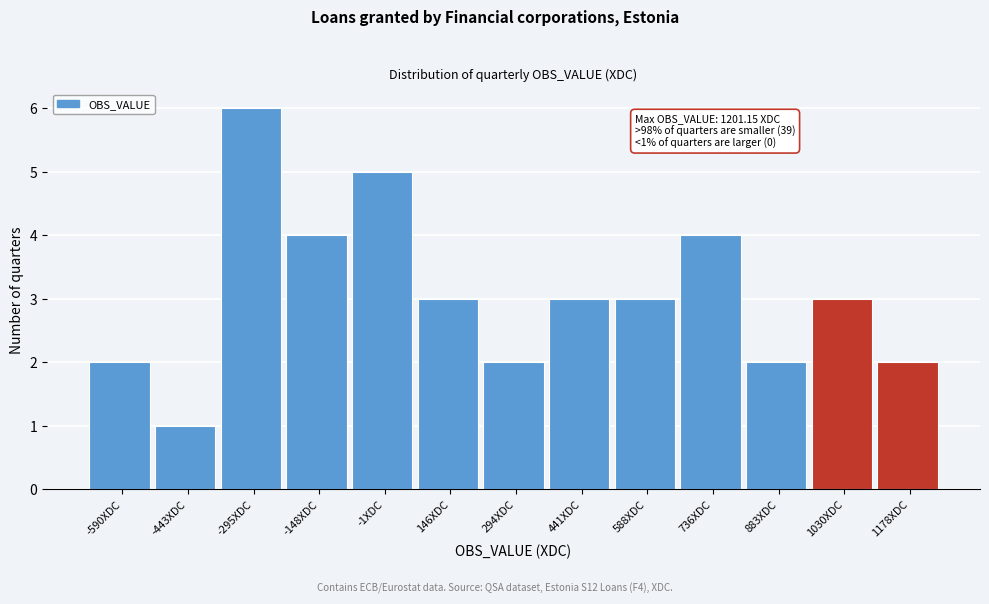

Over which range of the x-axis is the bar tallest?

-360 to -220